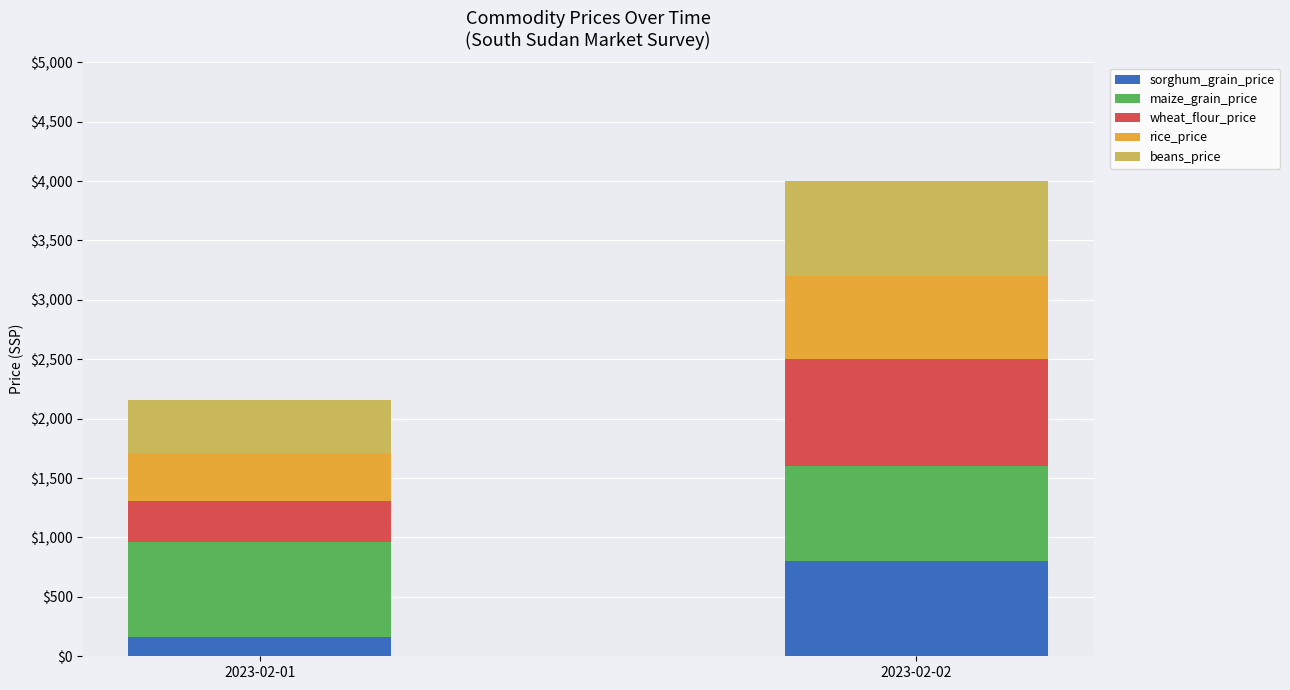

Count the number of data series in this chart.

5